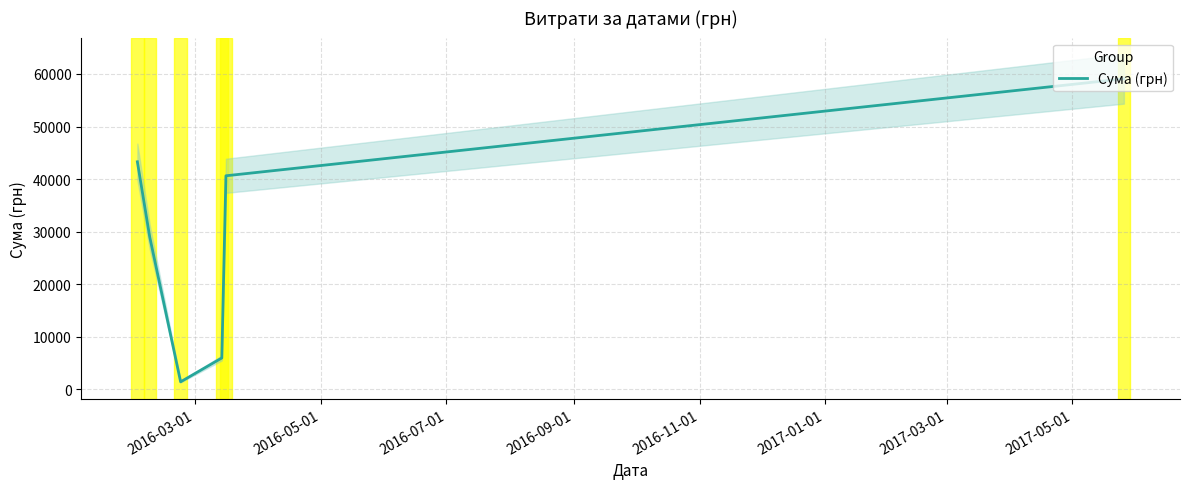

True or false: the data shows 3956.0 at 2016-09-01.

False